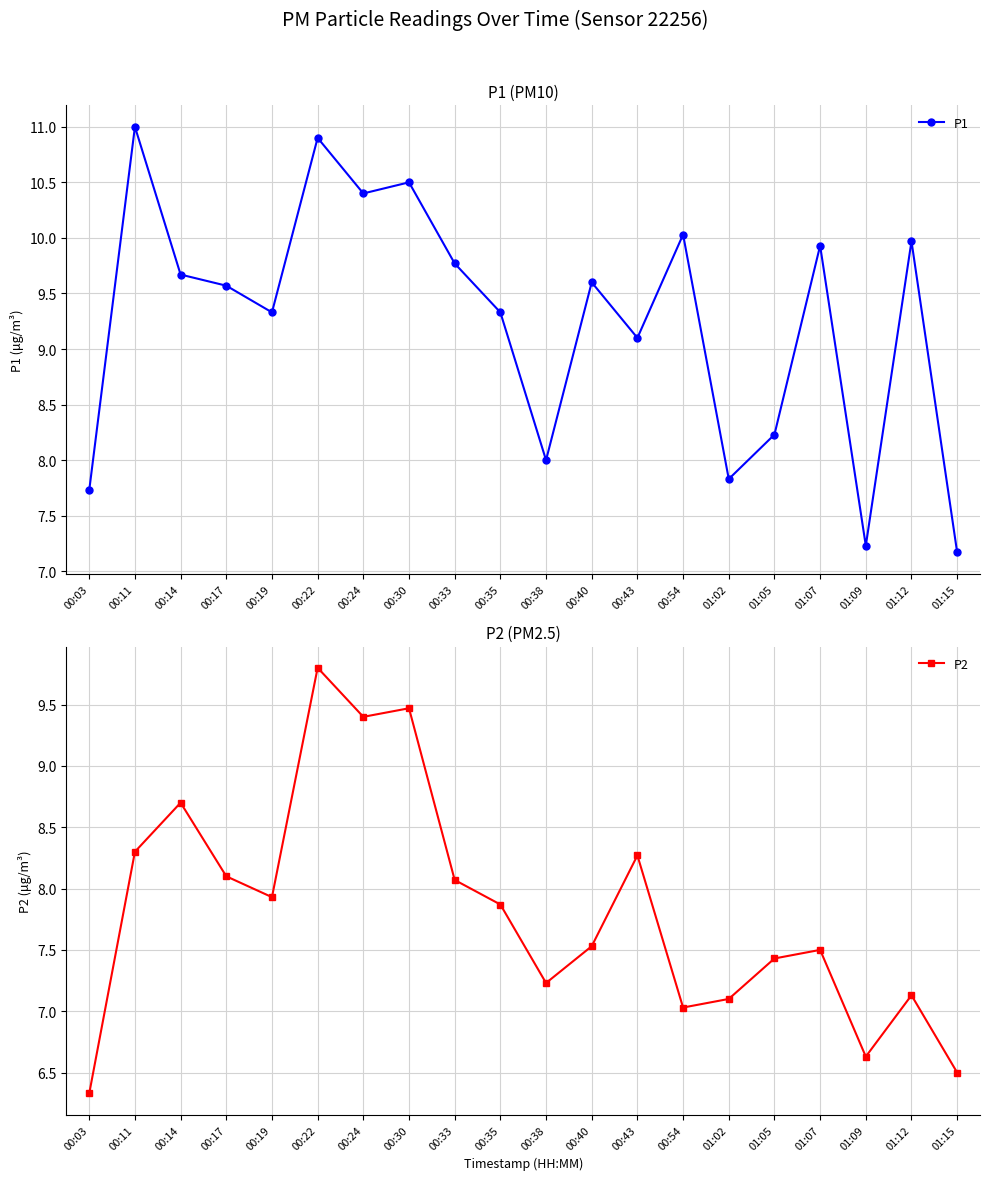

Which has a higher value, 01:07 or 00:22?

00:22